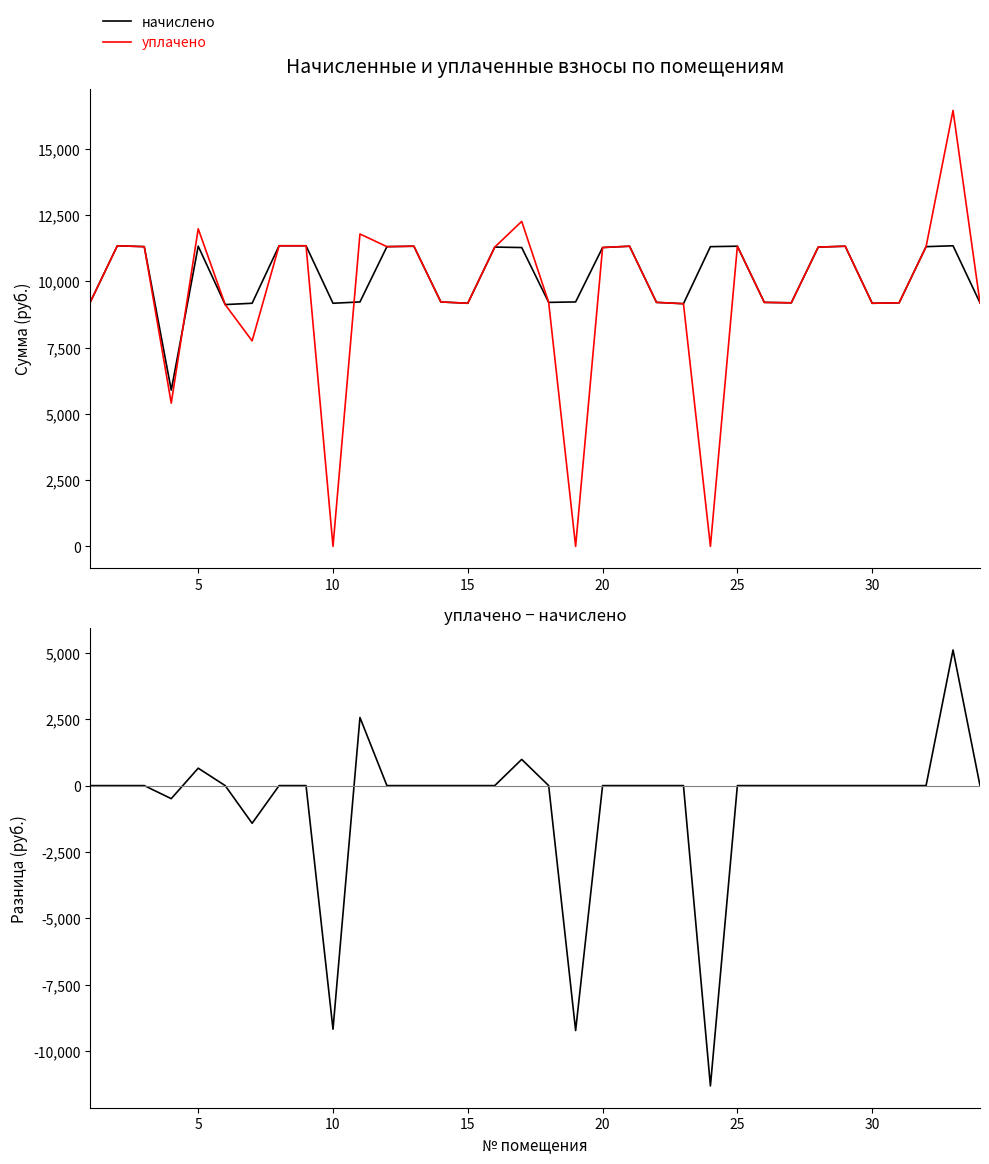

Reading left to right, list all the values displayed in this chart.

начислено: 9223.9	11343.4	11310.5	5895.4	11327.0	9124.6	9174.2	11343.6	11343.6	9174.2	9223.9	11310.5	11327.0	9223.9	9174.2	11293.9	11277.4	9207.4	9223.9	11277.4	11327.0	9207.6	9157.7	11310.5	11327.0	9207.4	9191.0	11293.9	11327.0	9174.2	9190.8	11310.5	11343.7	9190.8
уплачено: 9223.9	11343.4	11310.5	5404.1	11983.7	9124.6	7756.0	11343.6	11343.6	0.0	11788.7	11310.5	11327.0	9223.9	9174.2	11293.9	12264.1	9207.4	0.0	11277.4	11327.0	9207.6	9157.7	0.0	11327.0	9207.4	9191.0	11293.9	11327.0	9174.2	9190.8	11310.5	16450.5	9190.8
уплачено − начислено: 0.0	0.0	0.0	-491.3	656.6	0.0	-1418.2	0.0	0.0	-9174.2	2564.8	0.0	0.0	0.0	0.0	0.0	986.7	0.0	-9223.9	0.0	0.0	0.0	0.0	-11310.5	0.0	0.0	0.0	0.0	0.0	0.0	0.0	0.0	5106.7	0.0